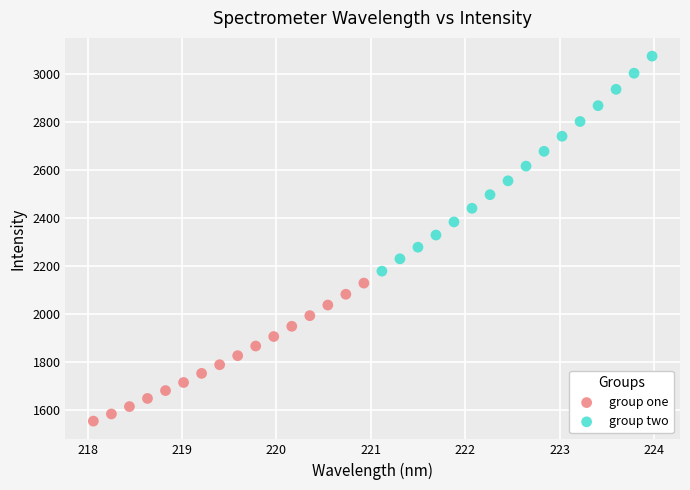

Which series reaches the maximum Y coordinate?

group two